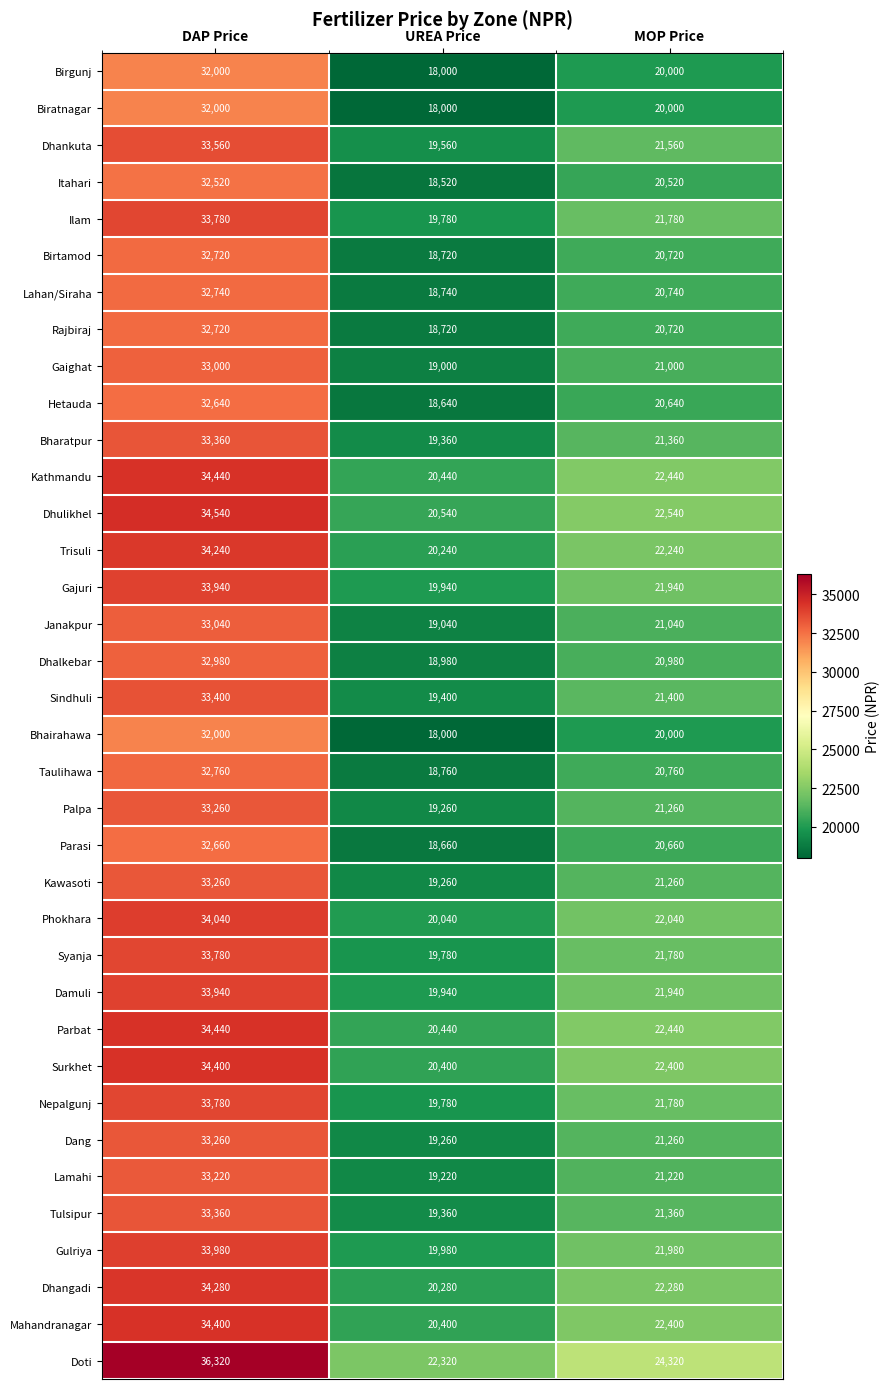

The value of Taulihawa at DAP Price is 32760. True or false?

True